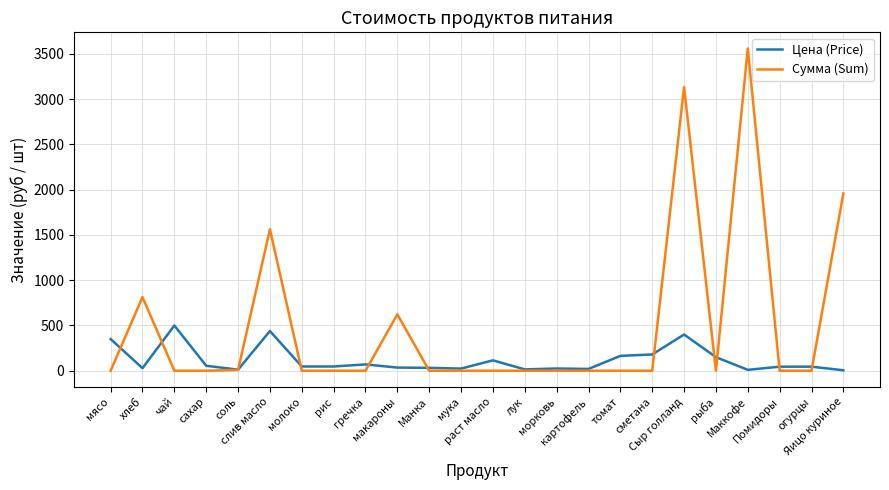

True or false: Цена (Price) has a value of 870.2 at чай.

False